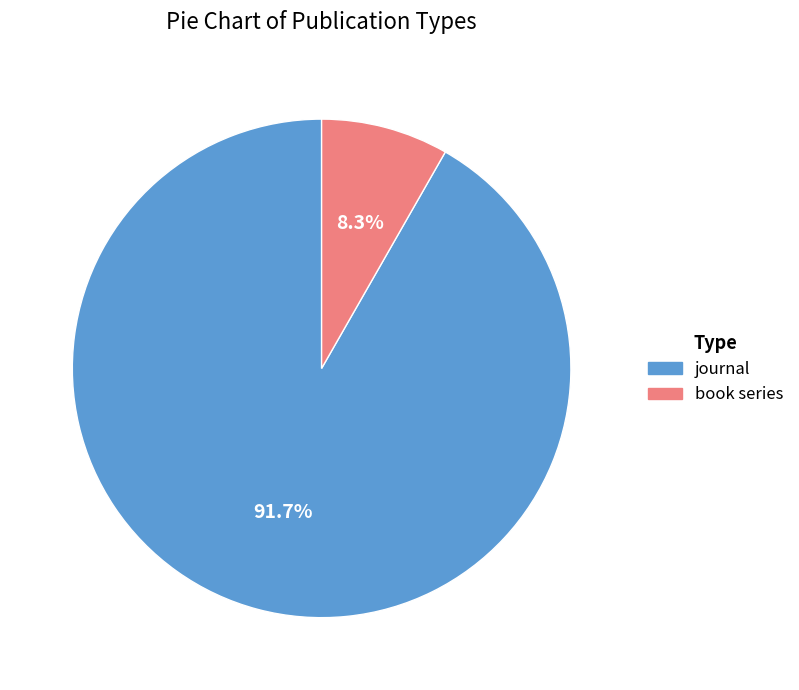

What percentage is NOT represented by book series?

91.7%